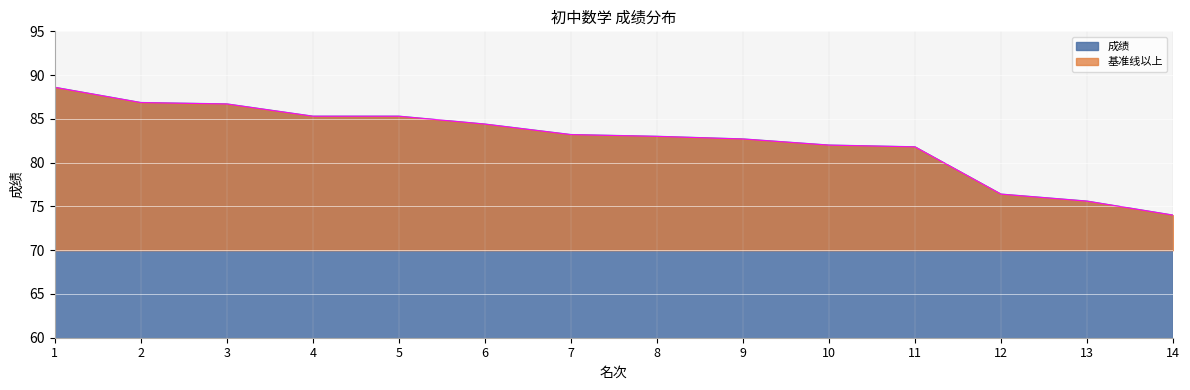

What is the difference between the values at 11 and 7?

1.4